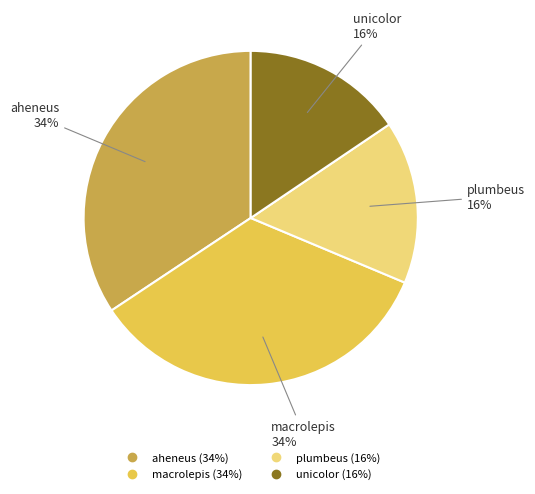

Is it true that unicolor is 24% of the pie?

False